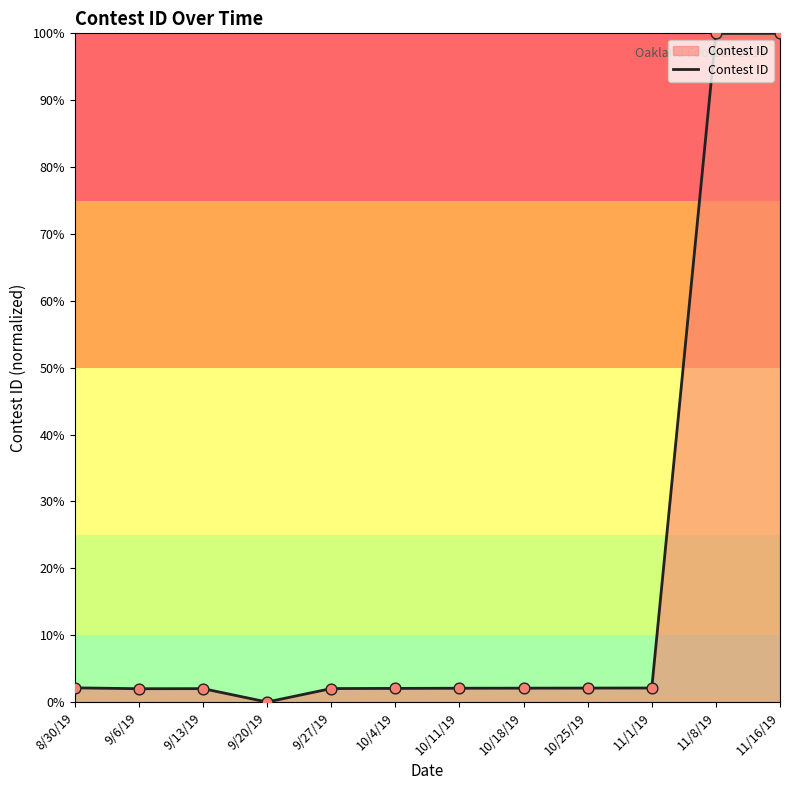

Approximately how many times larger is the value at 10/11/19 compared to 9/6/19?

1.0